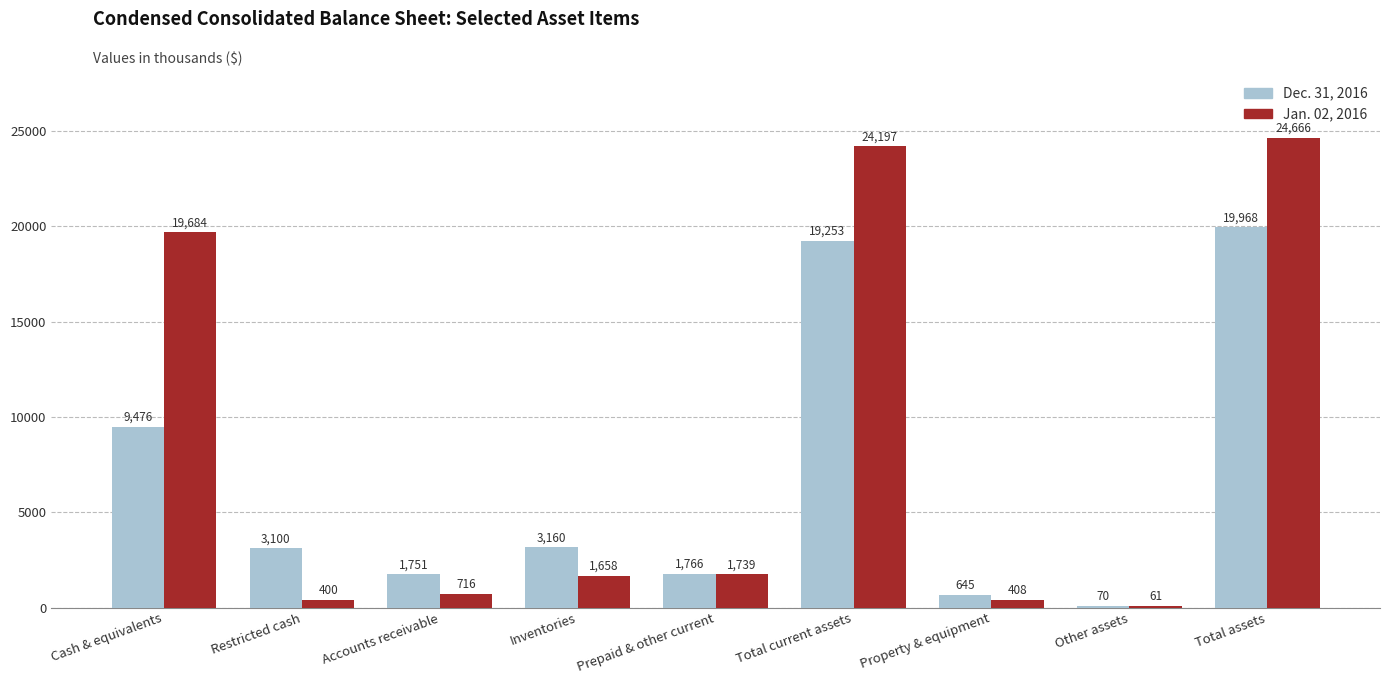

Does the chart contain stacked bars?

No